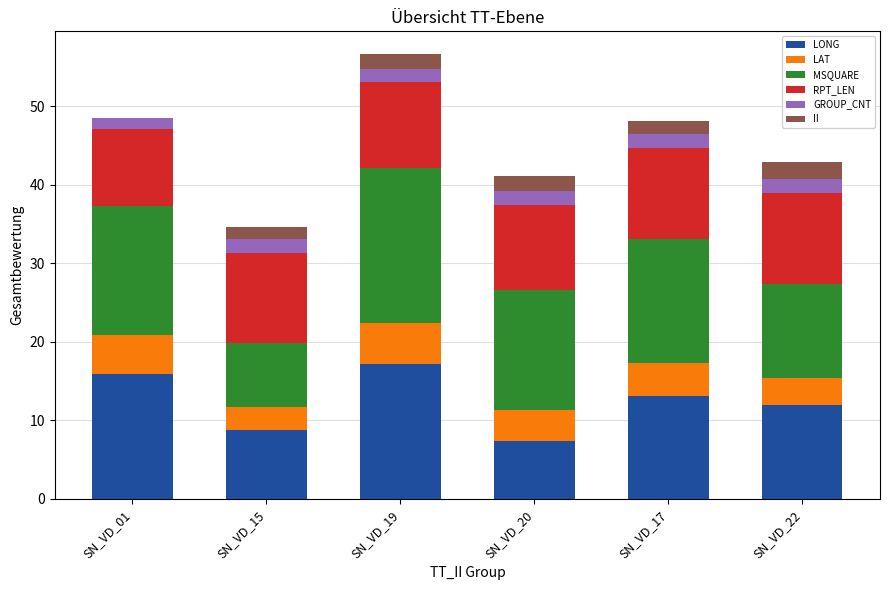

What is the total value across all series at SN_VD_22?

42.9